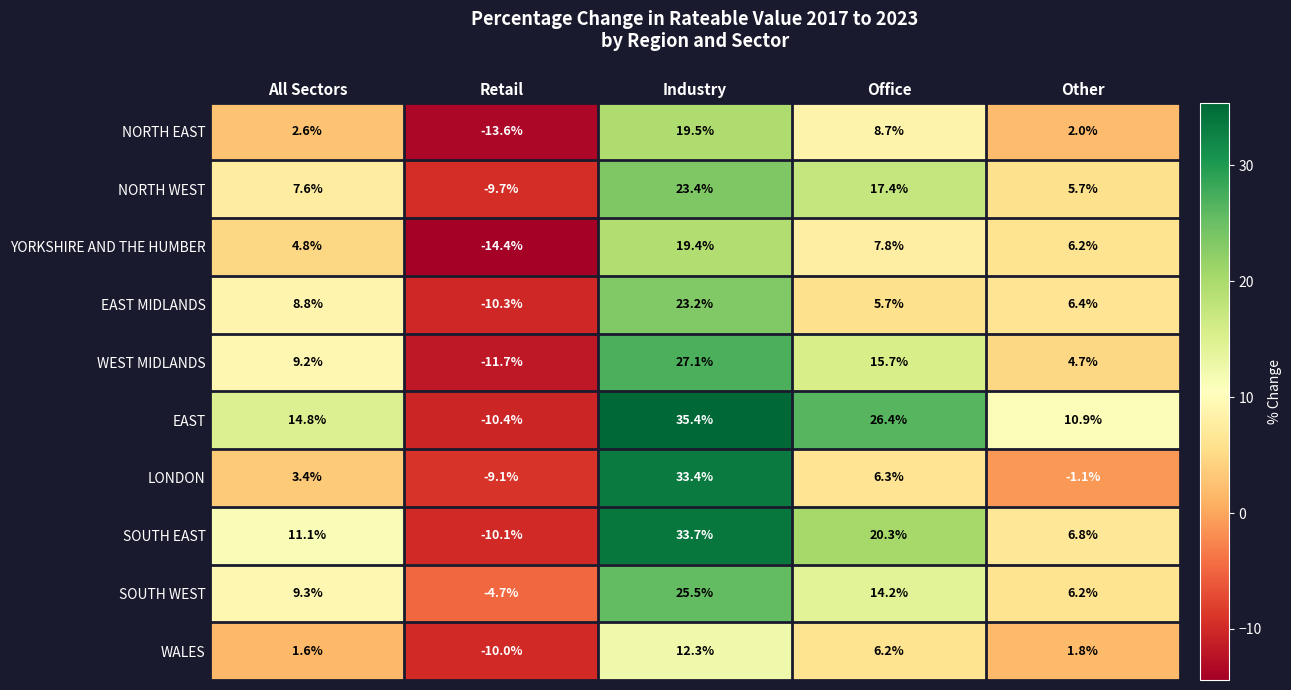

What is the maximum value shown in the chart?

35.4